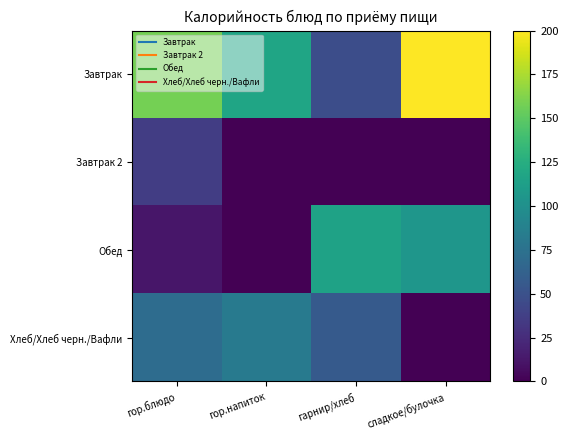

At how many categories does at least one series exceed 66?

4